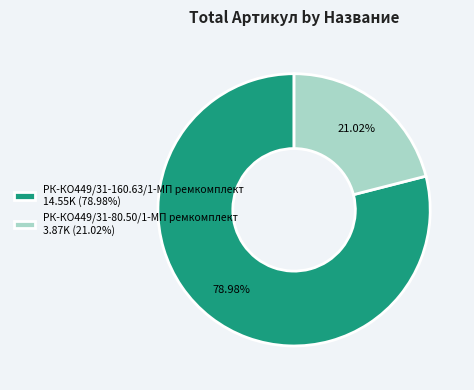

To the nearest percent, what percentage of the pie is РК-КО449/31-160.63/1-МП ремкомплект?

79%